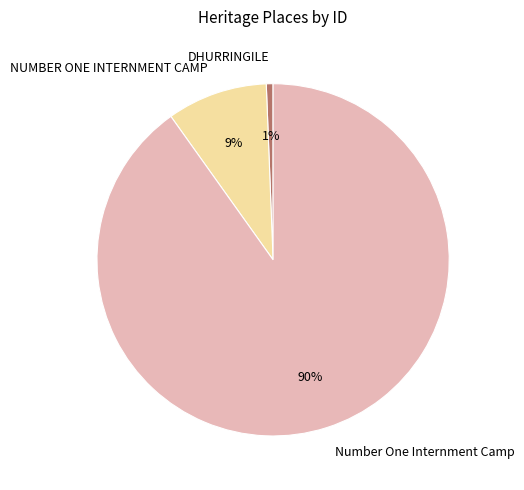

Count the number of slices in the pie.

3